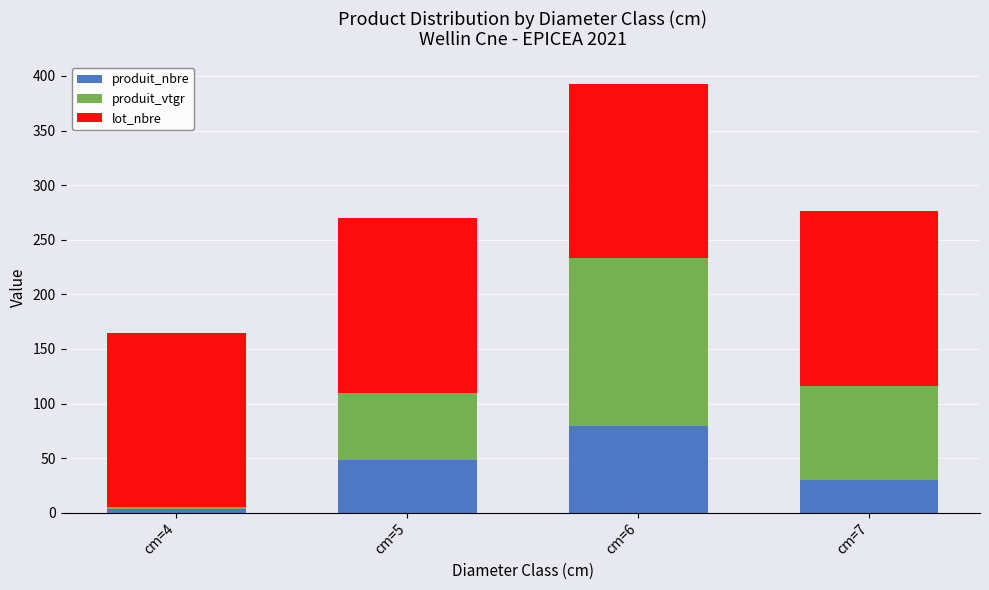

At which label does produit_nbre reach its peak?

cm=6